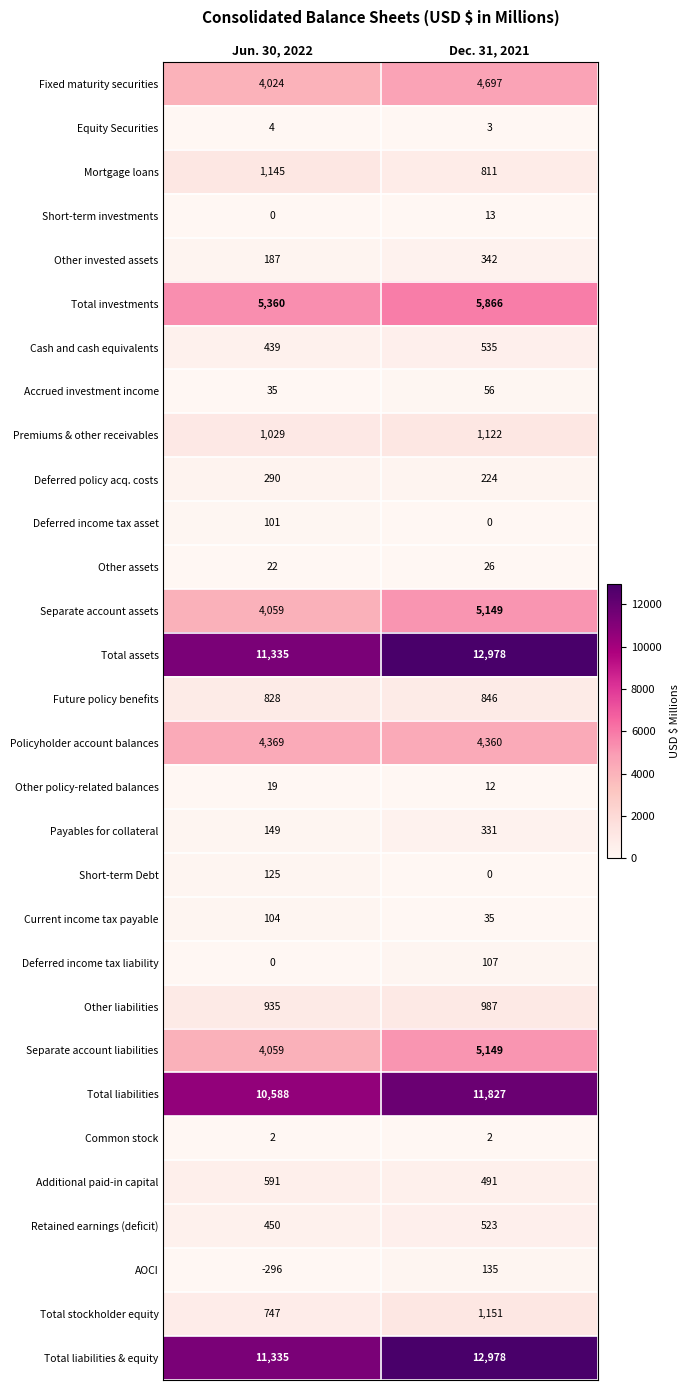

The value of Policyholder account balances at Dec. 31, 2021 is 1212. True or false?

False